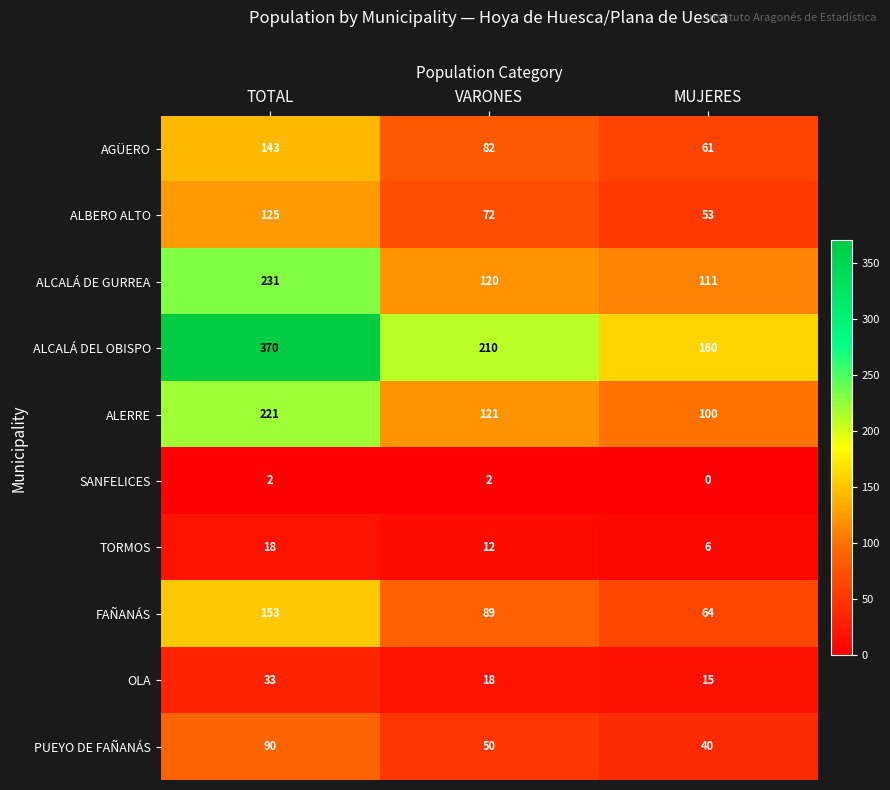

Reading right to left, extract all data points from this chart.

AGÜERO: 61	82	143
ALBERO ALTO: 53	72	125
ALCALÁ DE GURREA: 111	120	231
ALCALÁ DEL OBISPO: 160	210	370
ALERRE: 100	121	221
SANFELICES: 0	2	2
TORMOS: 6	12	18
FAÑANÁS: 64	89	153
OLA: 15	18	33
PUEYO DE FAÑANÁS: 40	50	90